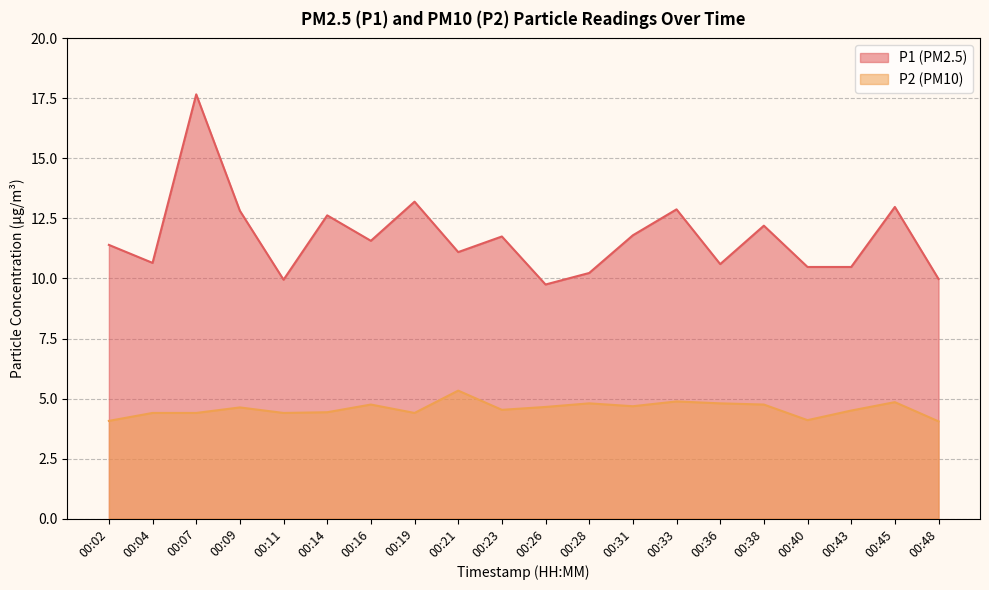

What is the sum of all P2 values?

91.4